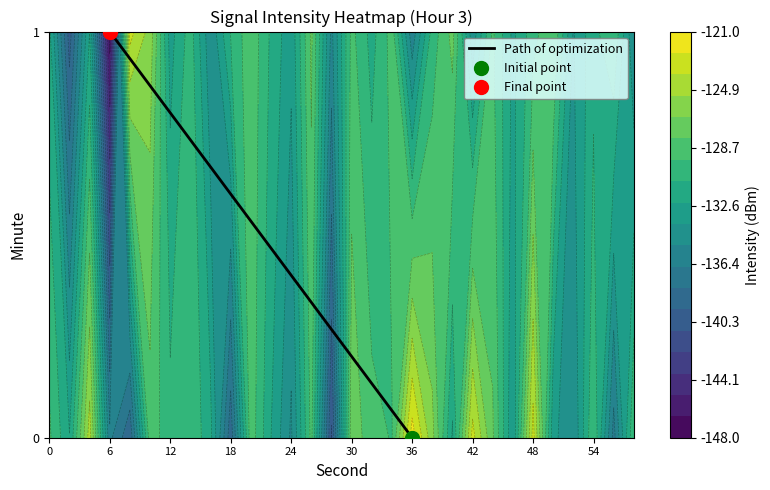

What is the sum of the values at 6 and 0?

1